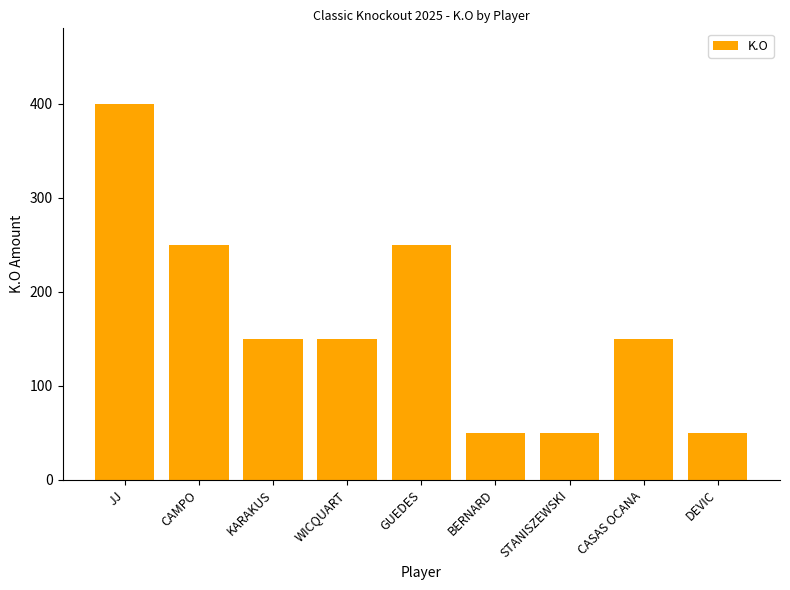

What is the difference between the values at KARAKUS and GUEDES?

100